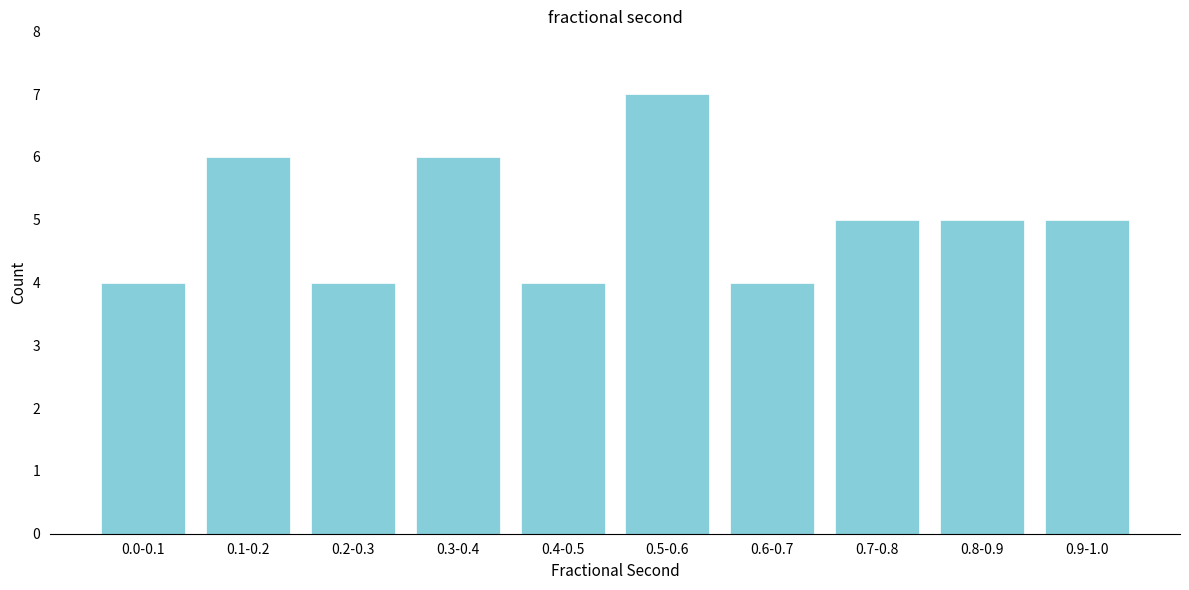

Reading left to right, what are all the values shown in this chart?

4	6	4	6	4	7	4	5	5	5